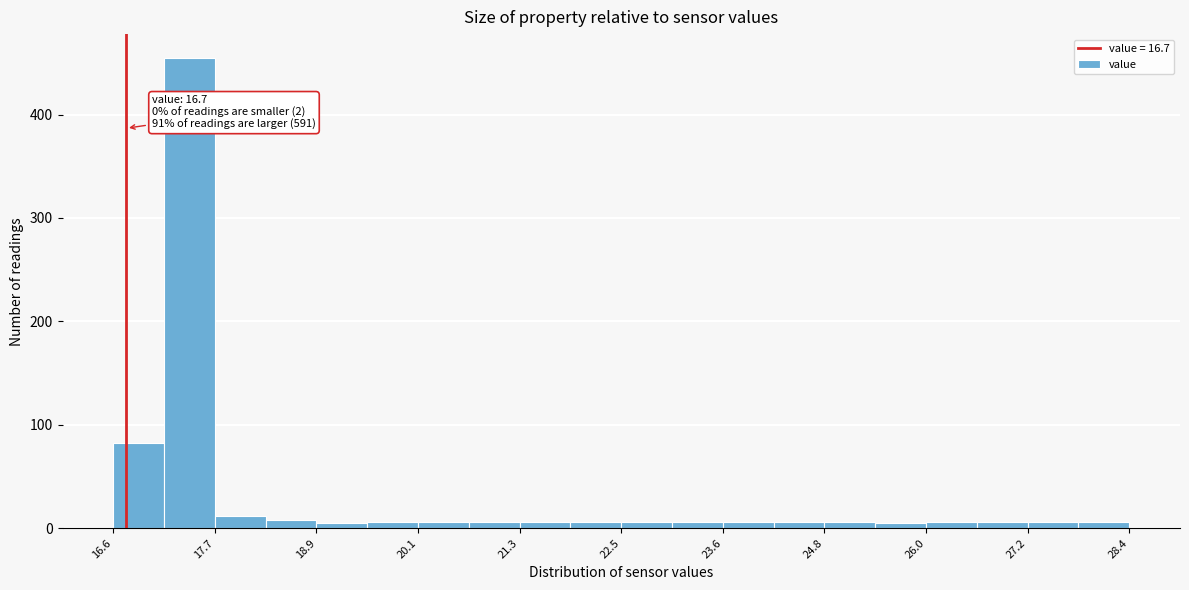

Around what value on the x-axis is the tallest bar? Give the approximate position of its centre, as read against the axis.

17.4